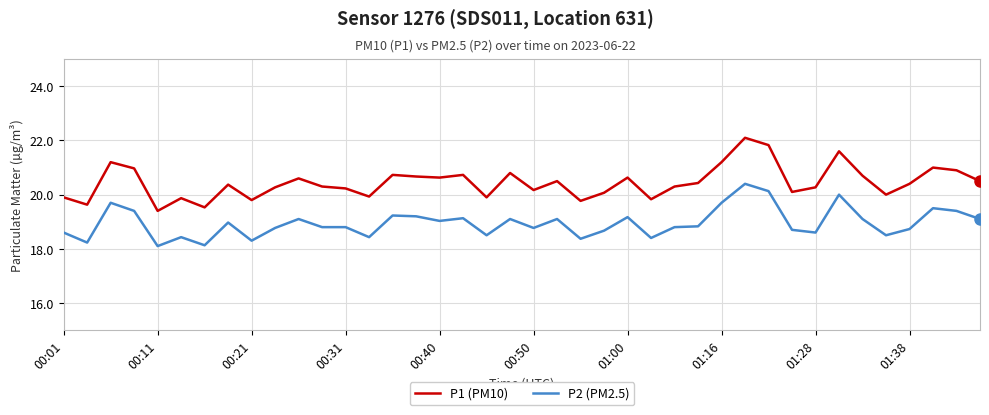

List the series in order of their peak value, lowest first.

P2 (PM2.5), P1 (PM10)